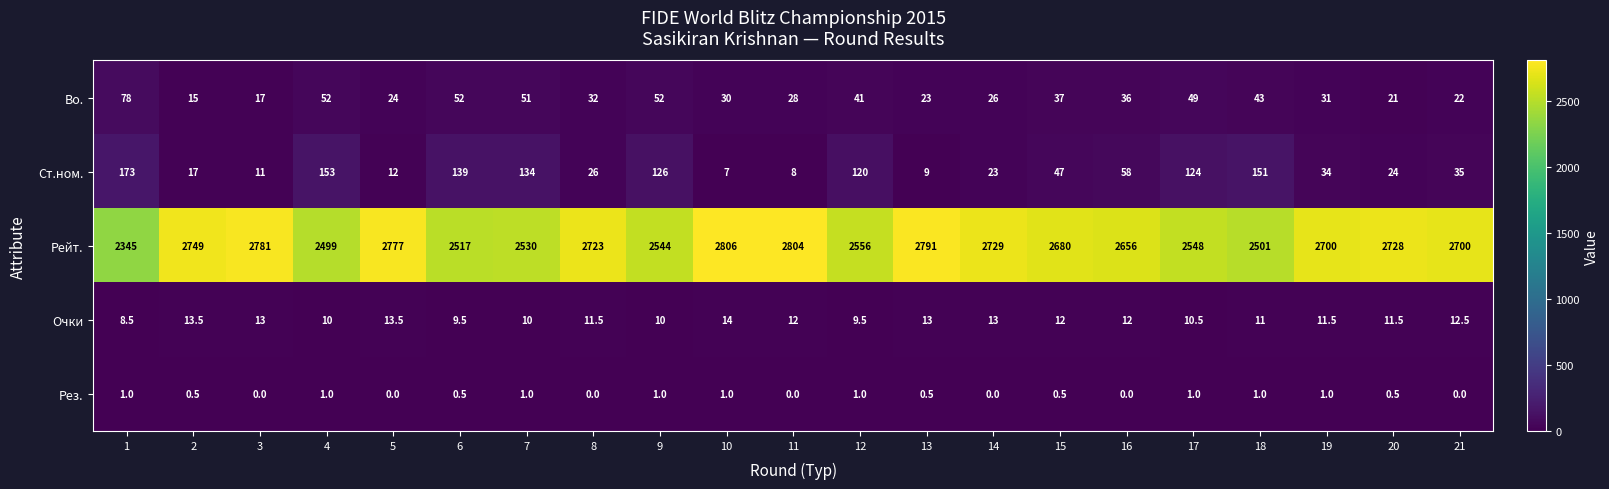

At how many categories does at least one series exceed 2384?

20